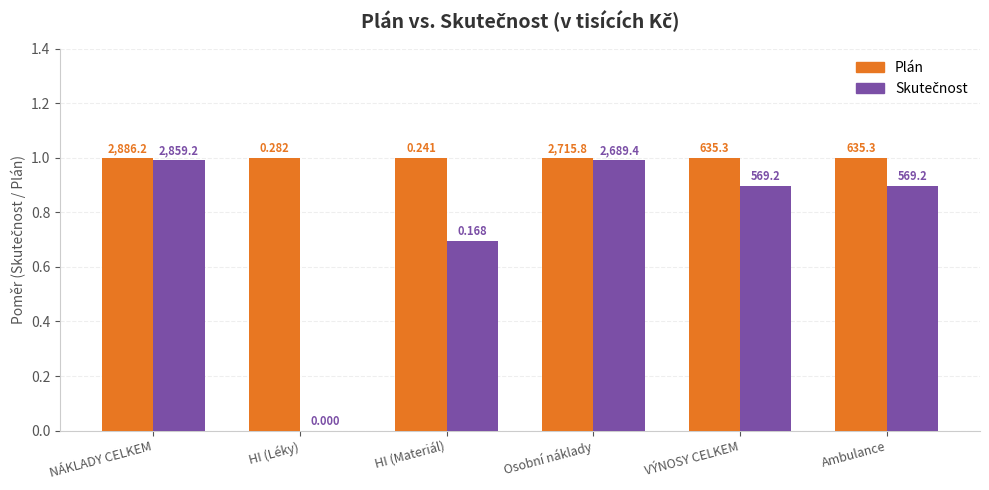

What is the label of the 2nd bar from the right?

VÝNOSY CELKEM